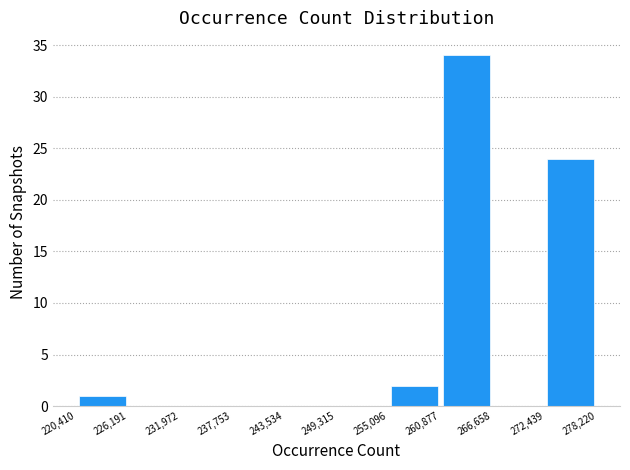

What is the height of the bar covering 220,410 to 226,191 on the x-axis? The values are not printed on the chart, so give them approximately, as read against the axis.

1